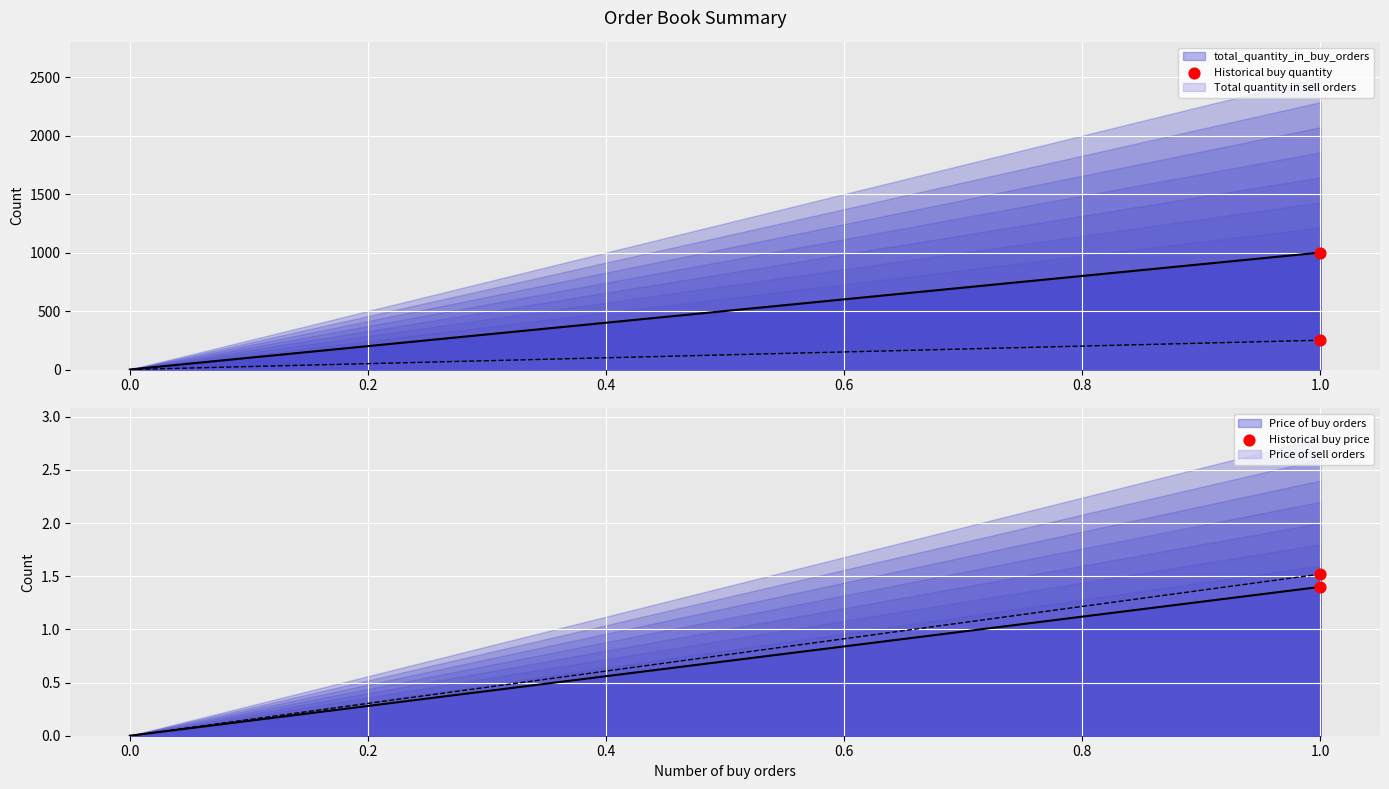

At how many categories does at least one series exceed 684?

1